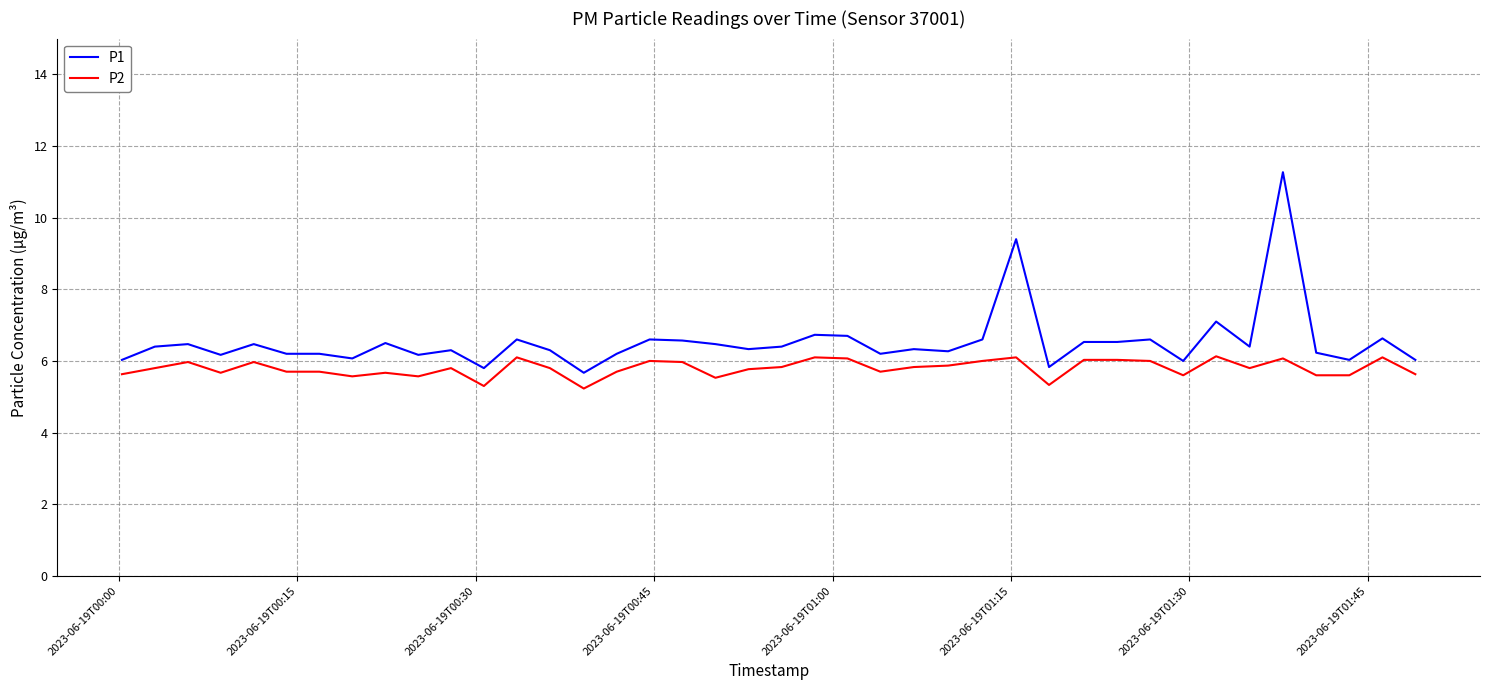

True or false: P1 and P2 intersect in this chart.

False